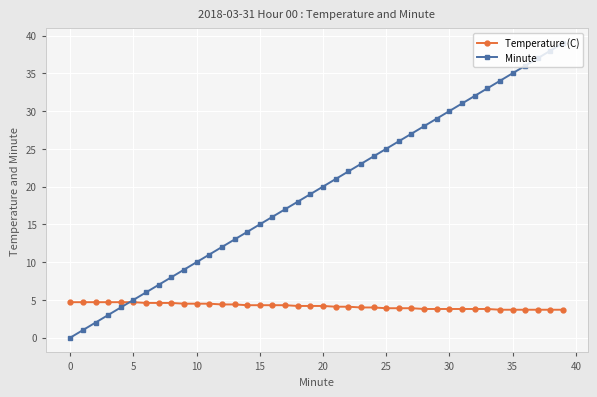

What is the value of the Temperature (C) point at the 4th from the left?

4.7